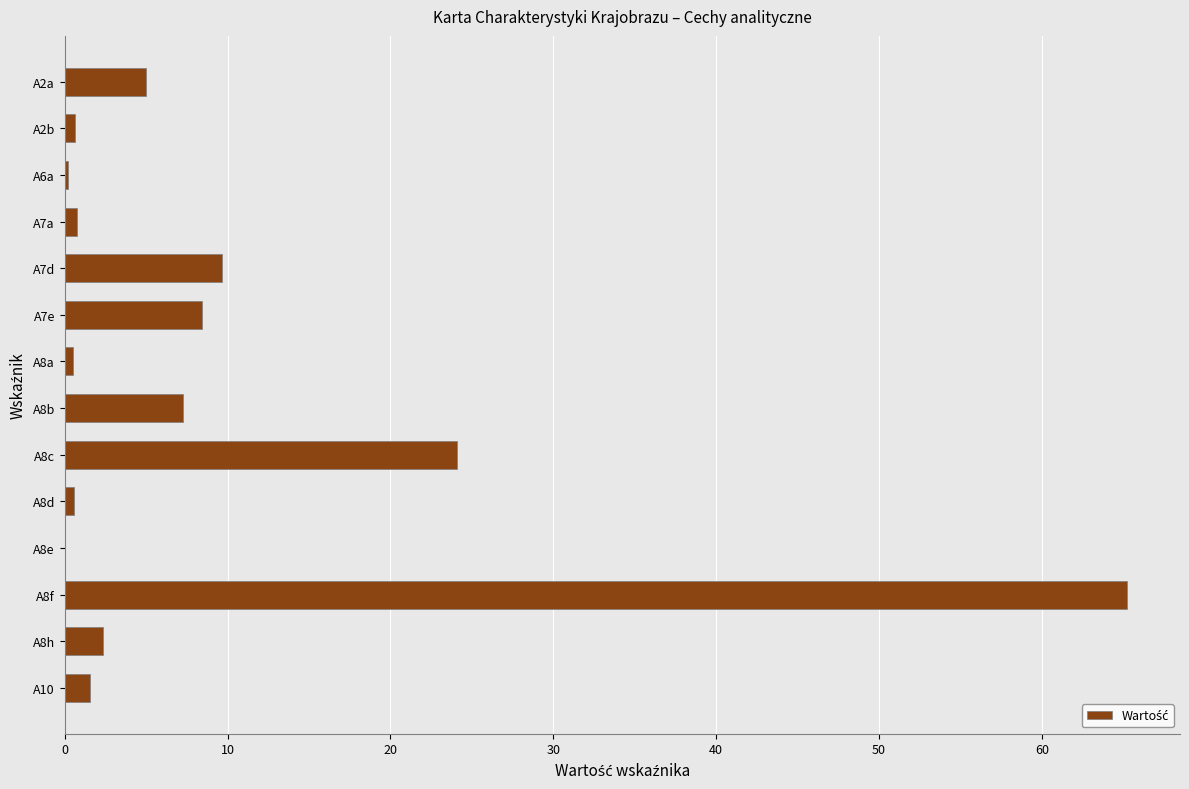

What is the sum of all values?

126.3